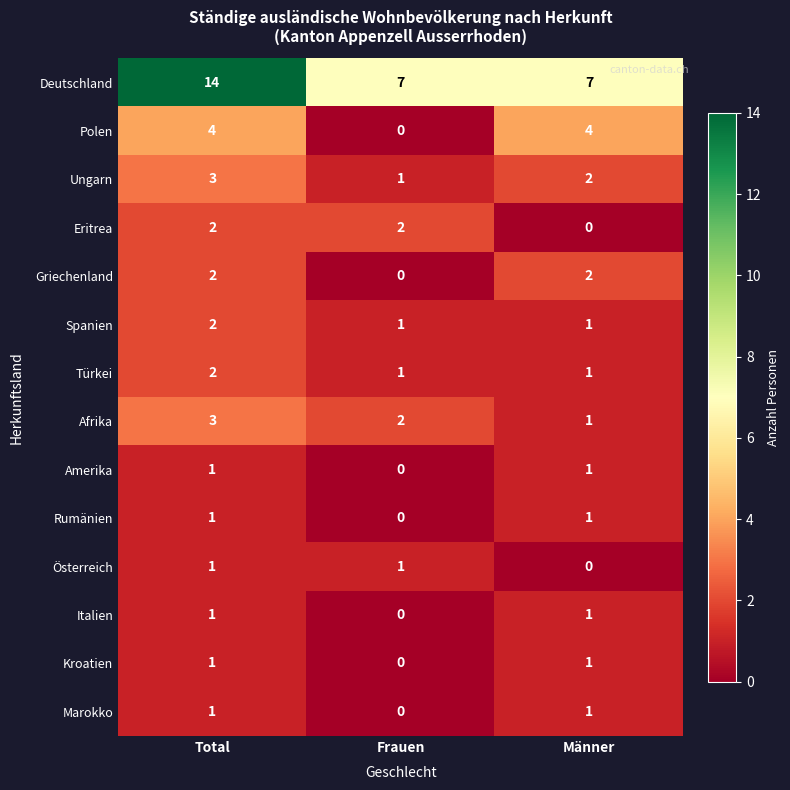

What is the sum of all Türkei values?

4